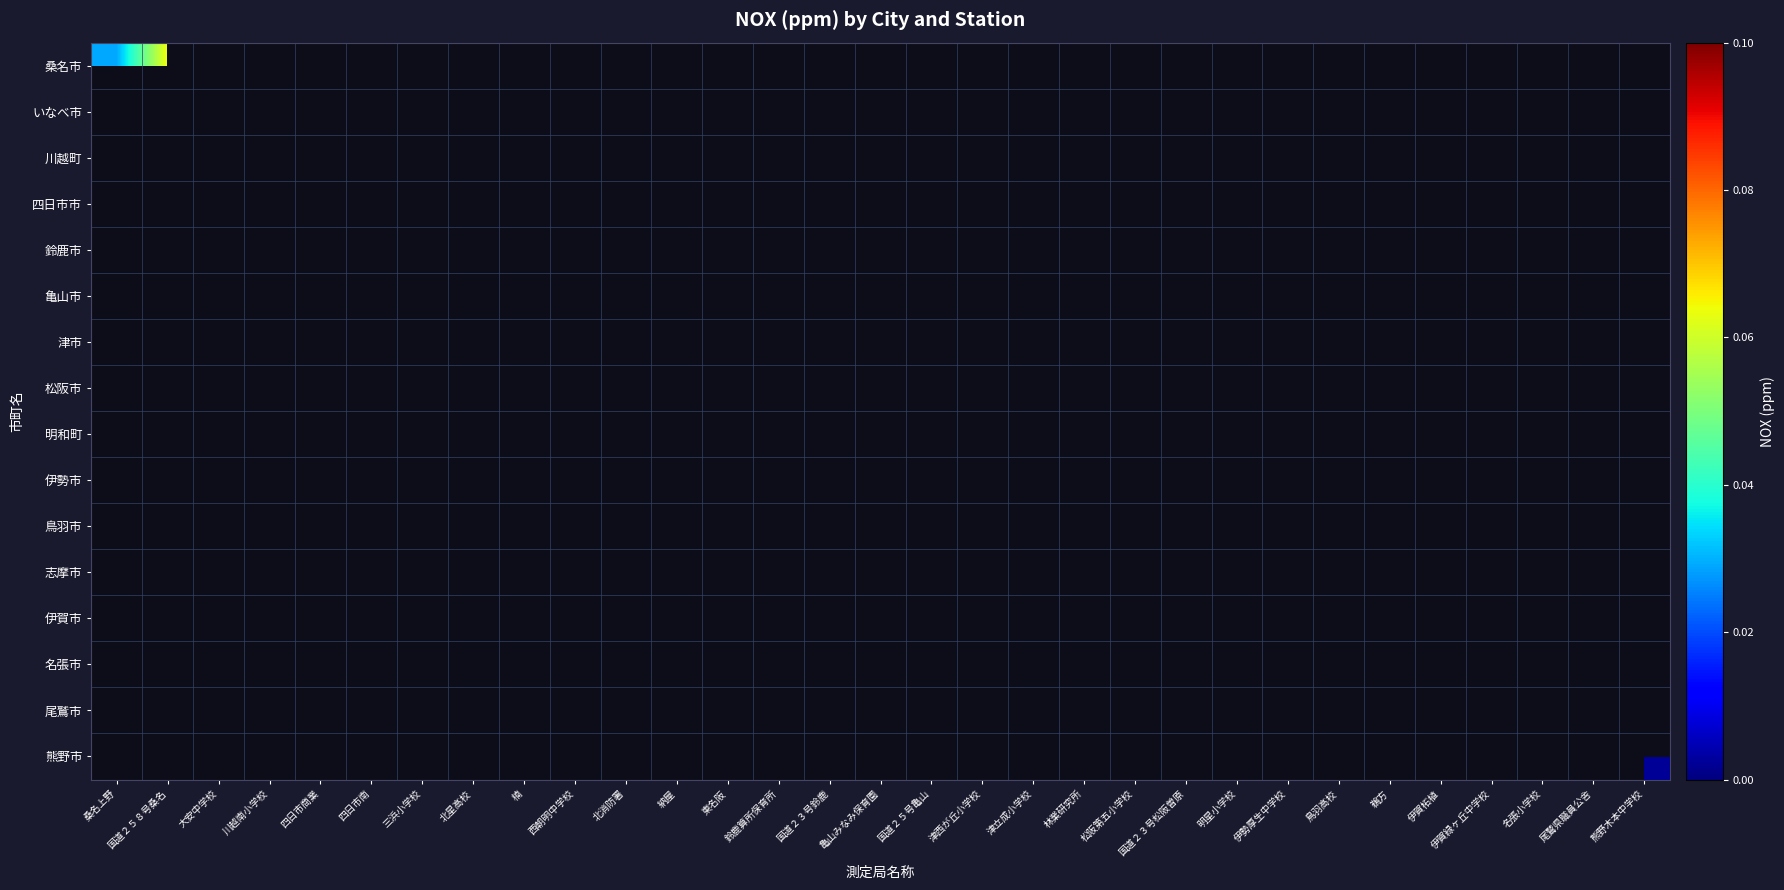

List the series in order of their peak value, highest first.

桑名市, いなべ市, 川越町, 四日市市, 鈴鹿市, 亀山市, 津市, 松阪市, 明和町, 伊勢市, 鳥羽市, 志摩市, 伊賀市, 名張市, 尾鷲市, 熊野市